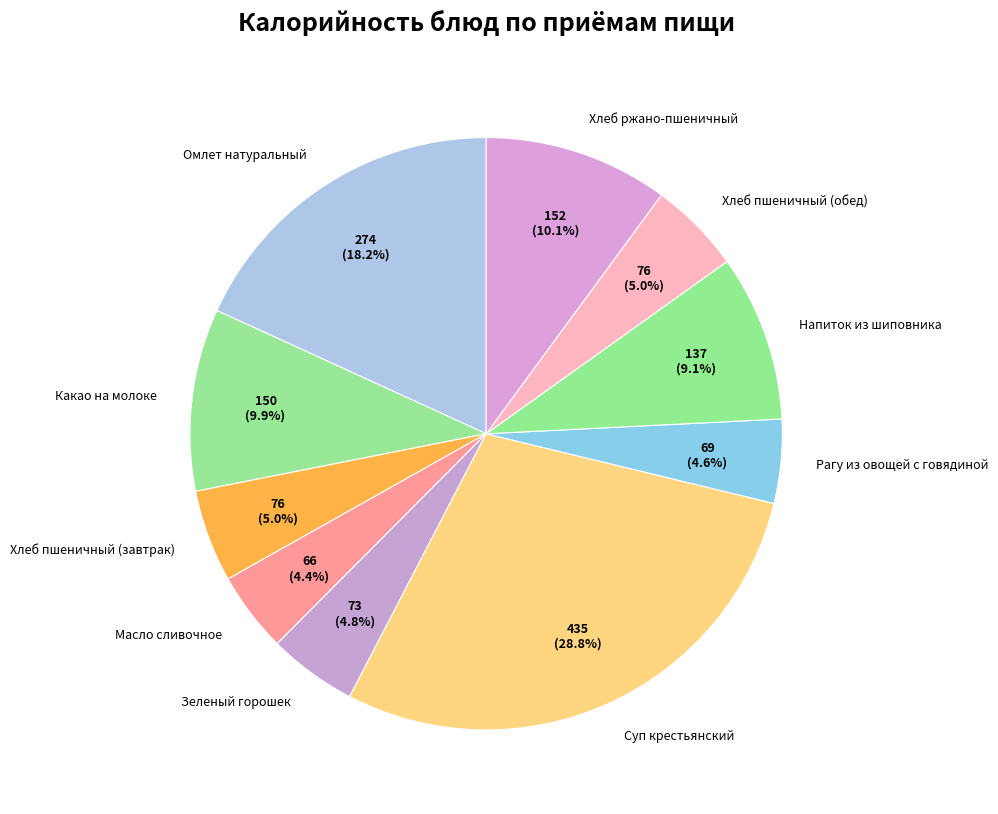

Which category has the biggest portion of the pie?

Суп крестьянский